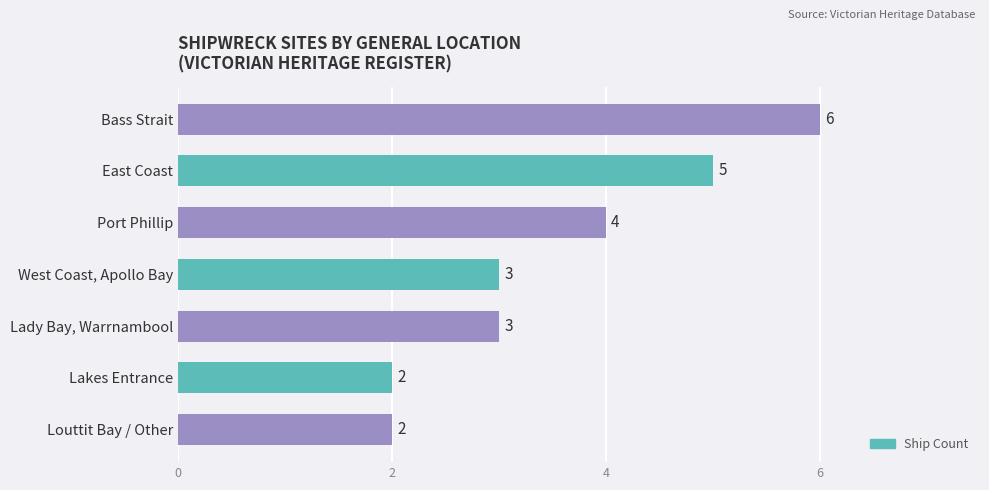

How many values are between 2 and 5?

6